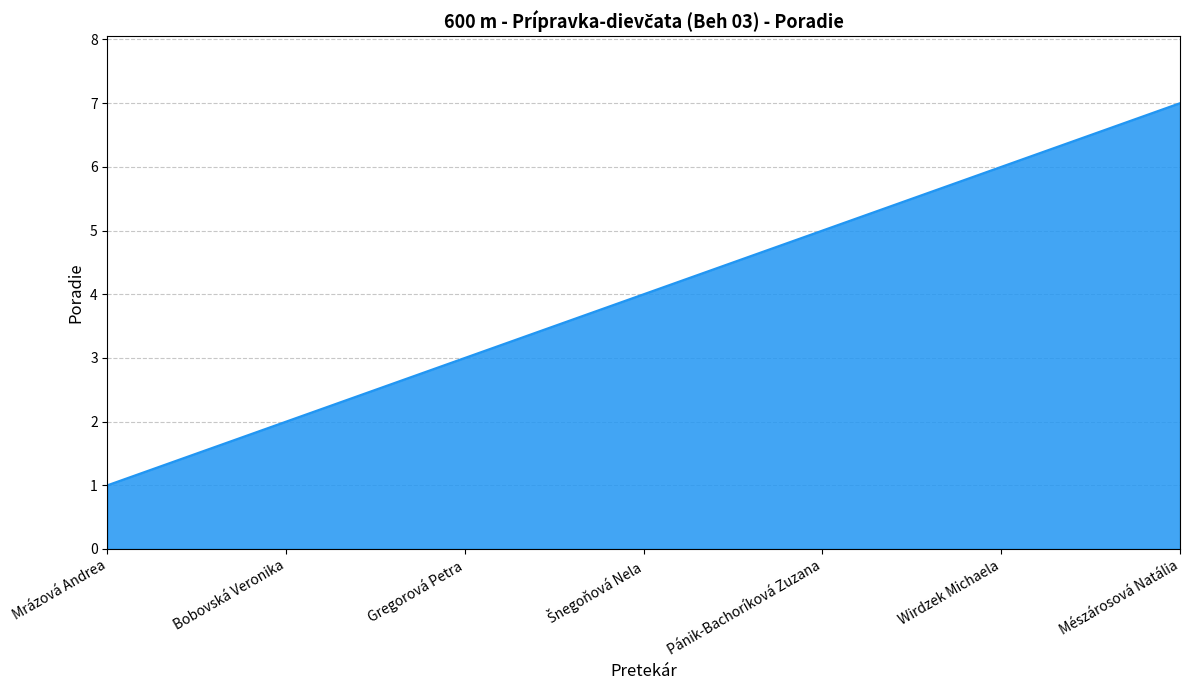

True or false: the data shows 0 at Mrázová Andrea.

False